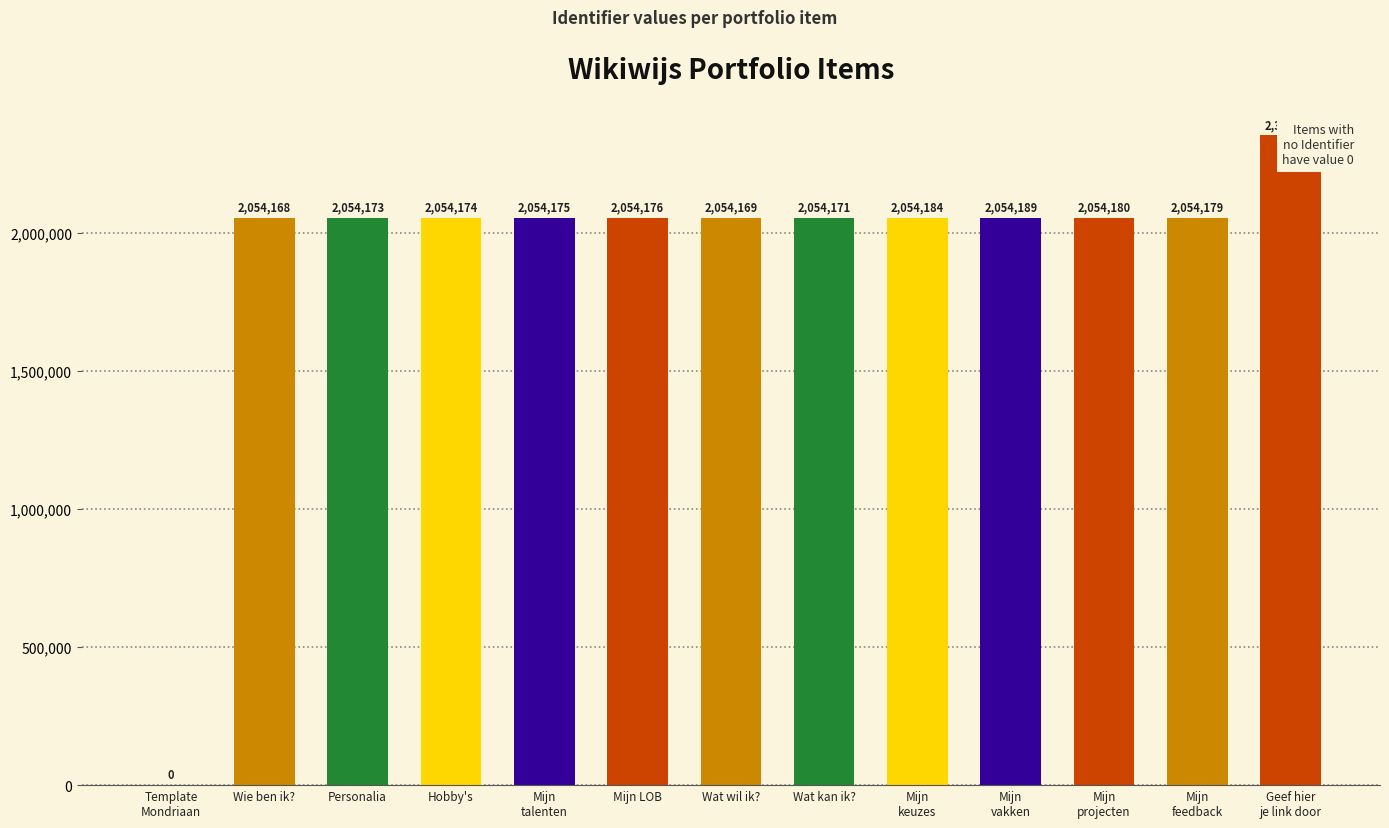

Reading left to right, what are all the values shown in this chart?

Template
Mondriaan=0	Wie ben ik?=2054168	Personalia=2054173	Hobby's=2054174	Mijn
talenten=2054175	Mijn LOB=2054176	Wat wil ik?=2054169	Wat kan ik?=2054171	Mijn
keuzes=2054184	Mijn
vakken=2054189	Mijn
projecten=2054180	Mijn
feedback=2054179	Geef hier
je link door=2351617